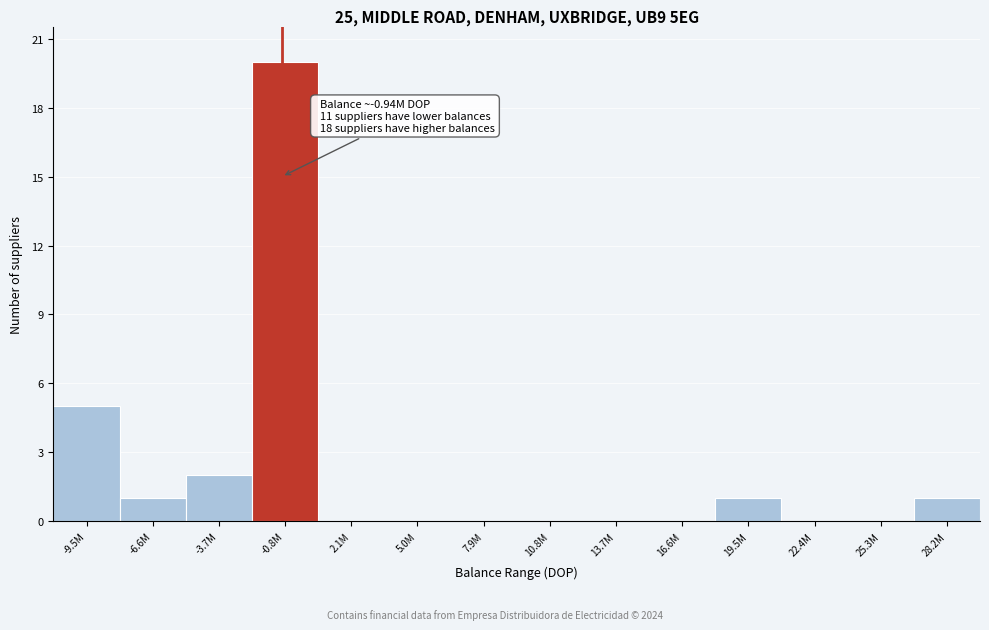

Reading right to left, extract all data points from this chart.

28.2M=1	25.3M=0	22.4M=0	19.5M=1	16.6M=0	13.7M=0	10.8M=0	7.9M=0	5.0M=0	2.1M=0	-0.8M=20	-3.7M=2	-6.6M=1	-9.5M=5